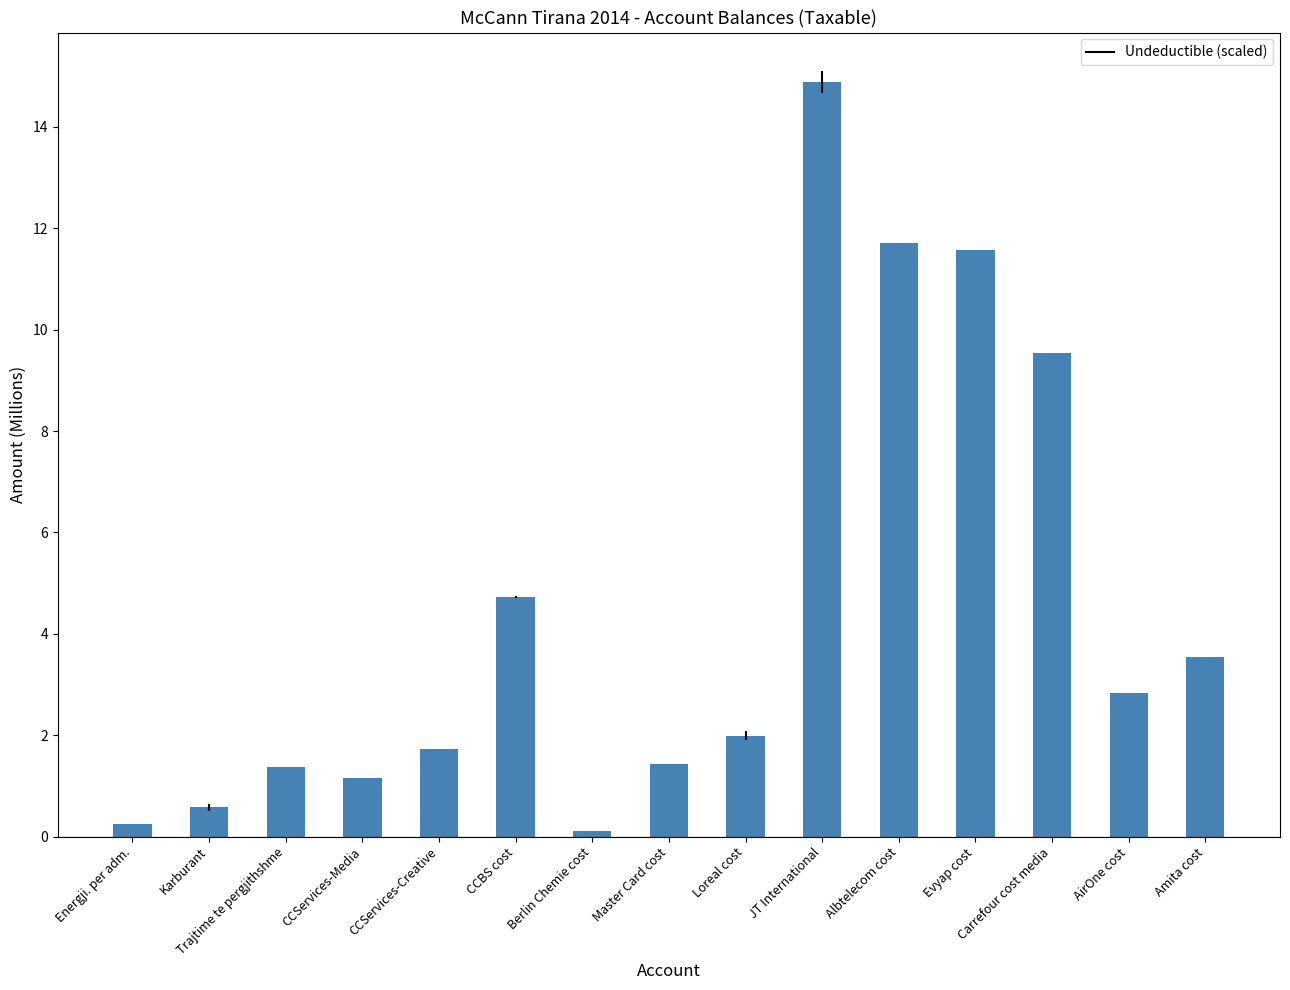

The chart shows a value of 0.8 at Master Card cost. True or false?

False